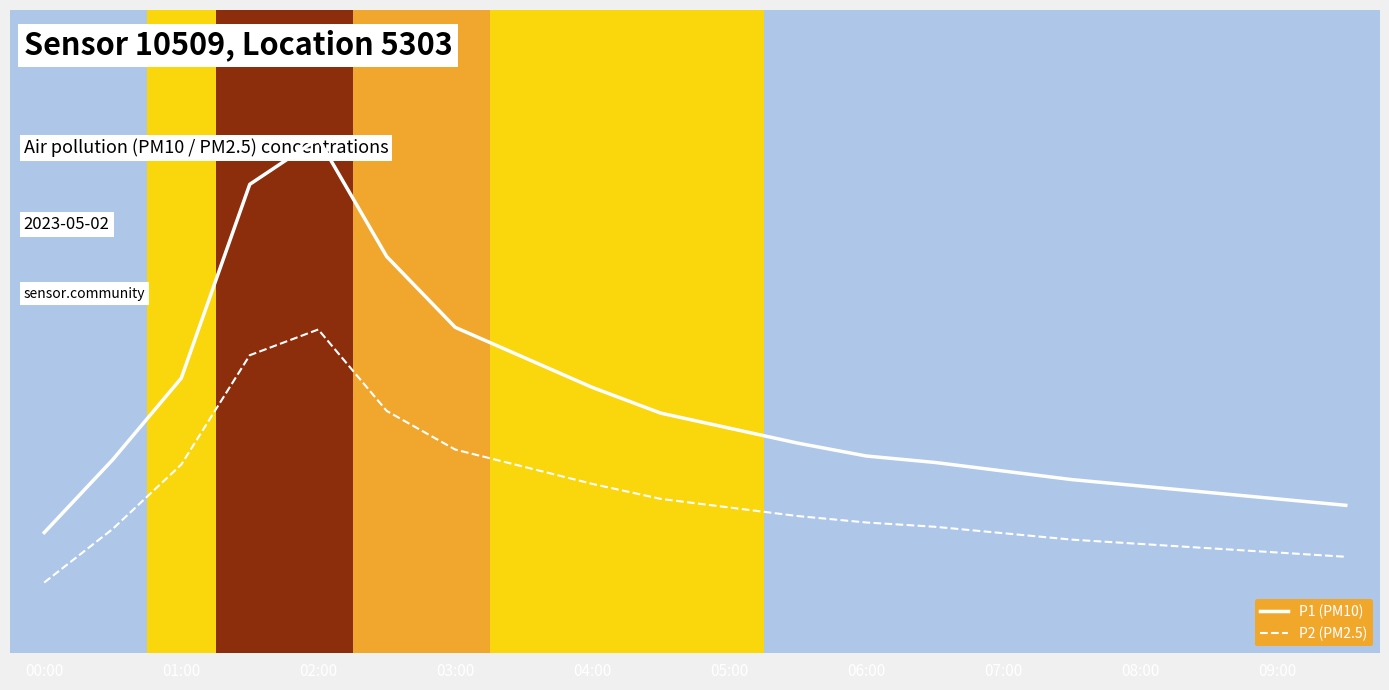

Reading right to left, extract all data points from this chart.

P1 (PM10): 6.9	7.2	7.5	7.8	8.1	8.5	8.9	9.2	9.8	10.5	11.2	12.4	13.8	15.2	18.5	24.0	21.9	12.8	9.0	5.6
P2 (PM2.5): 4.5	4.7	4.9	5.1	5.3	5.6	5.9	6.1	6.4	6.8	7.2	7.9	8.7	9.5	11.3	15.1	13.9	8.8	5.8	3.3